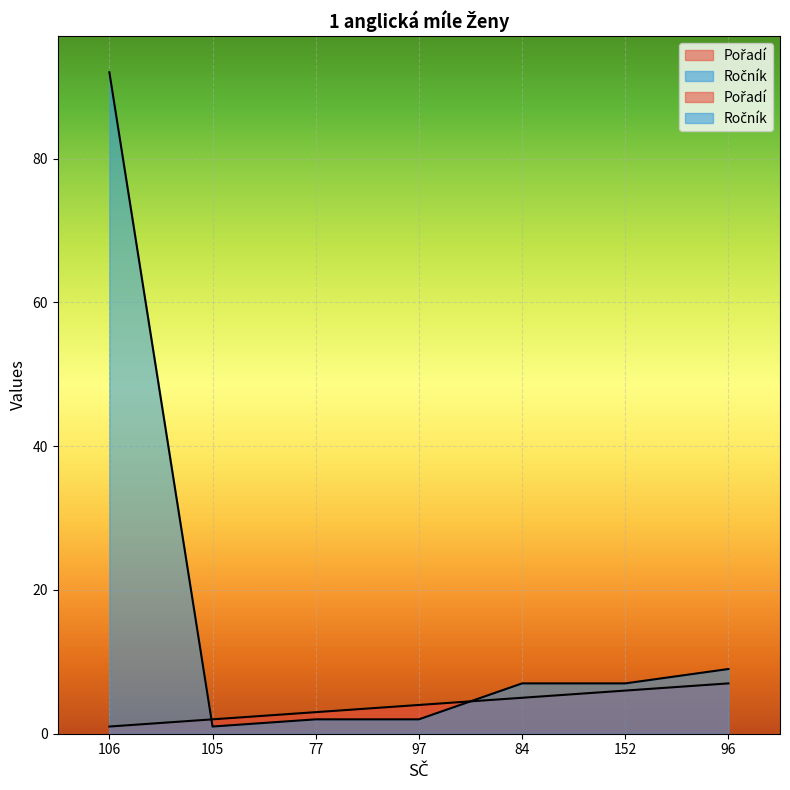

Which series ends up on top after the final intersection of Pořadí and Ročník?

Ročník